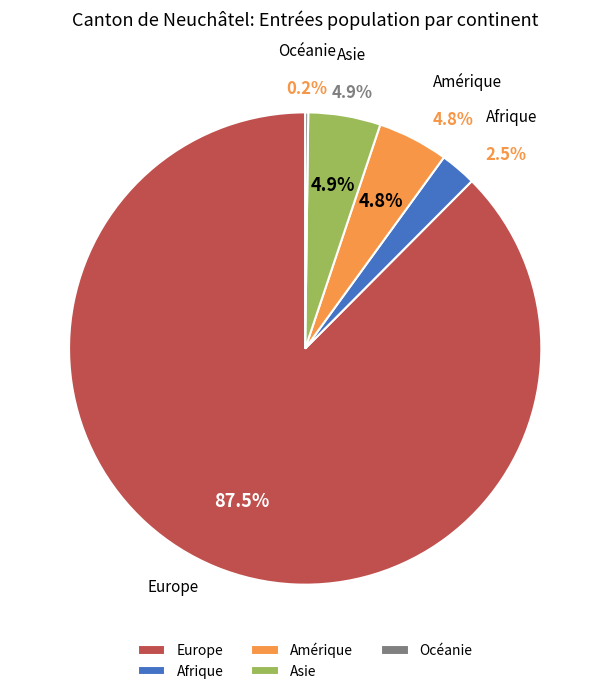

How many slices are in this pie chart?

5